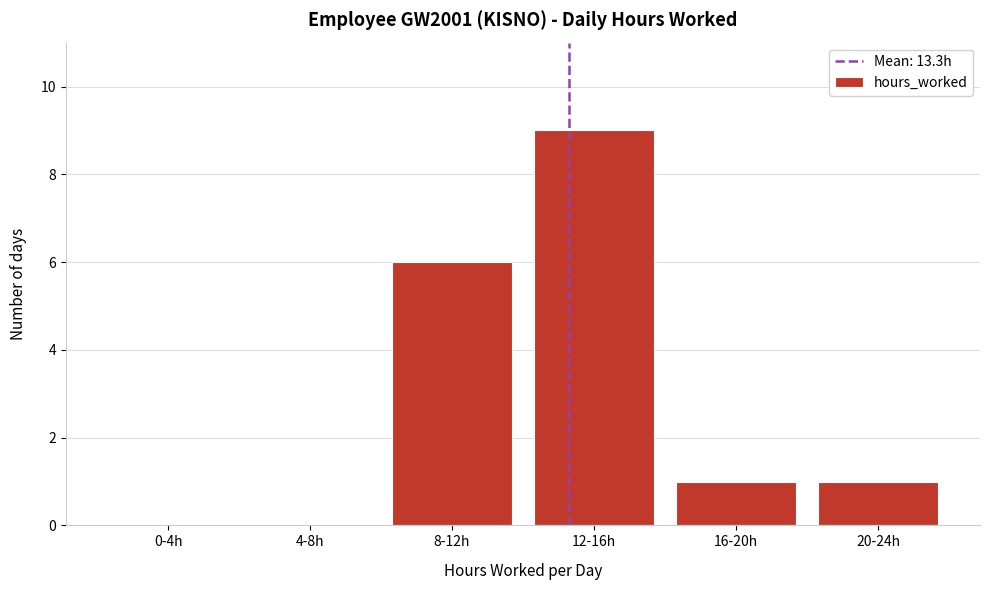

Reading left to right, what are all the values shown in this chart?

0-4h=0	4-8h=0	8-12h=6	12-16h=9	16-20h=1	20-24h=1